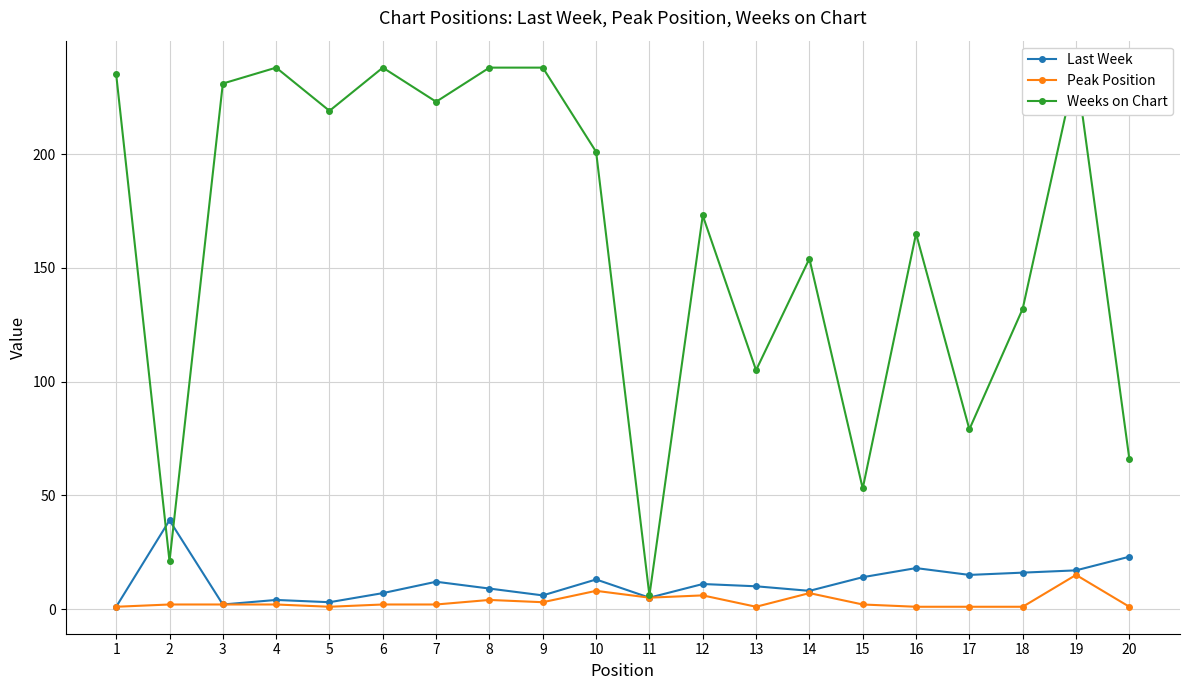

What are all the series names shown in the legend?

Last Week, Peak Position, Weeks on Chart